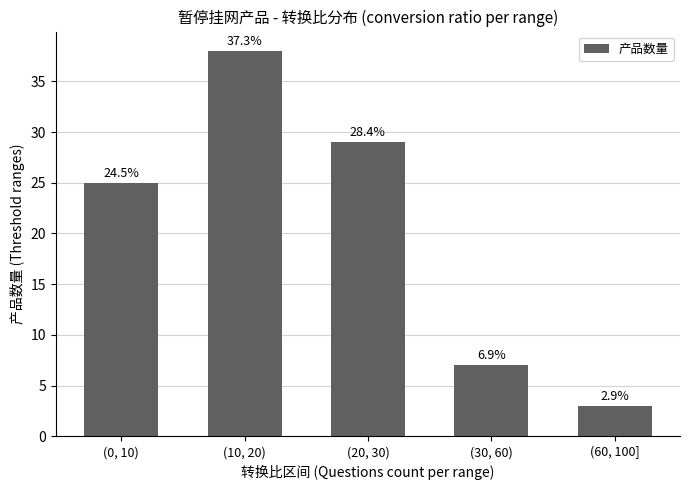

The value at (0, 10) is 25. True or false?

True